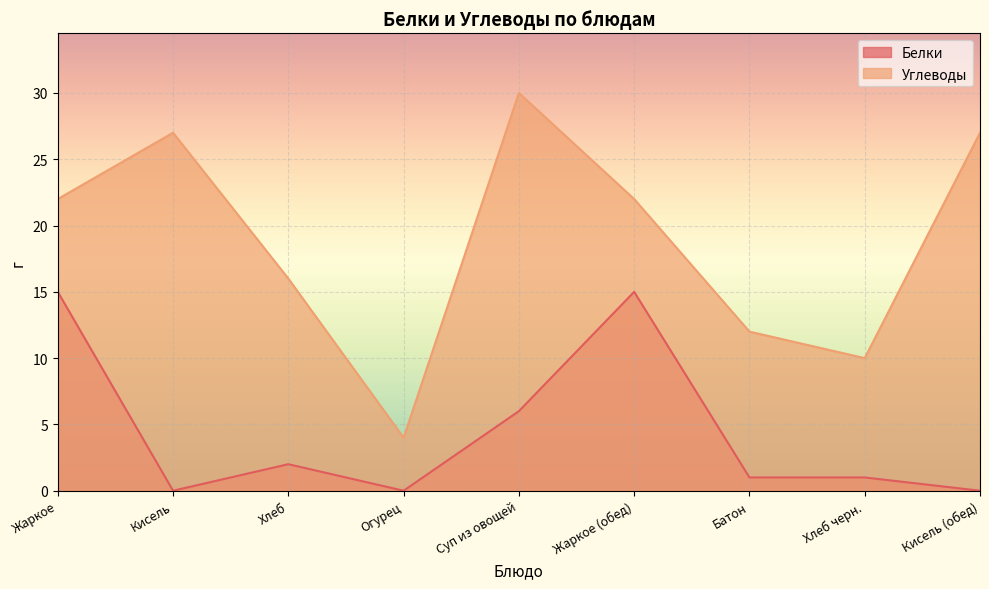

Reading left to right, transcribe all the data shown in this chart.

Белки: 15	0	2	0	6	15	1	1	0
Углеводы: 22	27	16	4	30	22	12	10	27